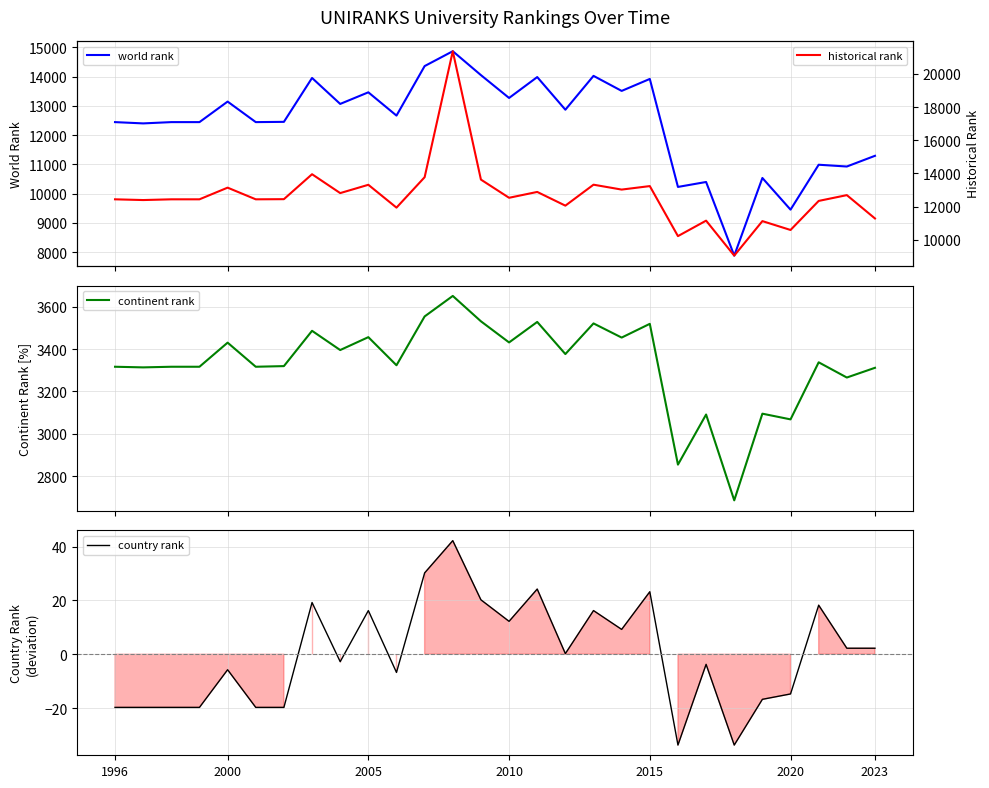

The country rank series shows -19.8 at 1996. True or false?

True